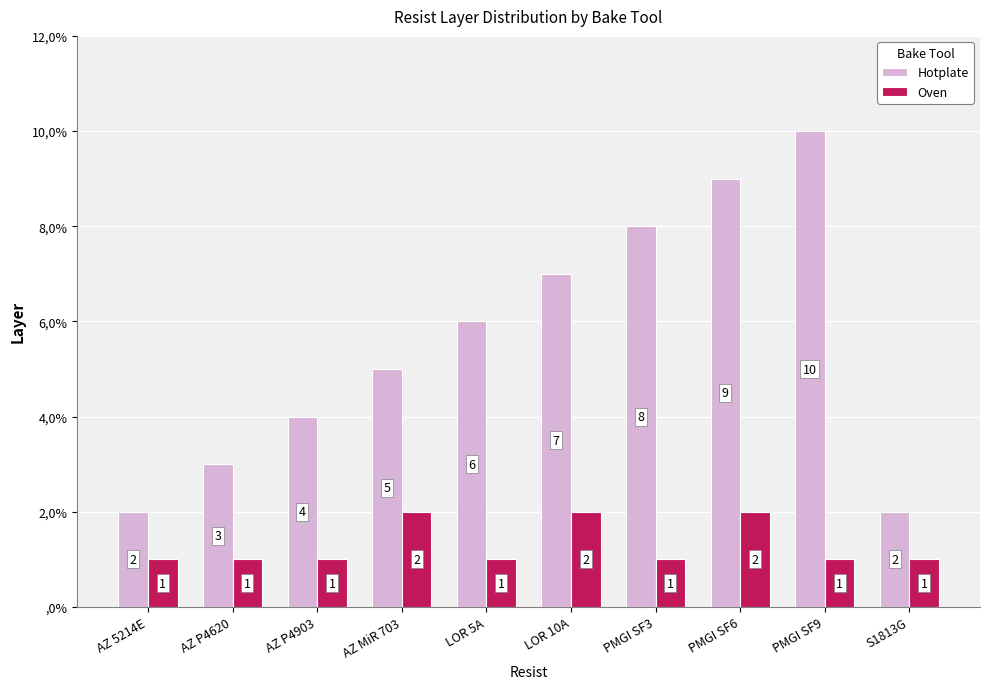

List the series in order of their peak value, highest first.

Hotplate, Oven